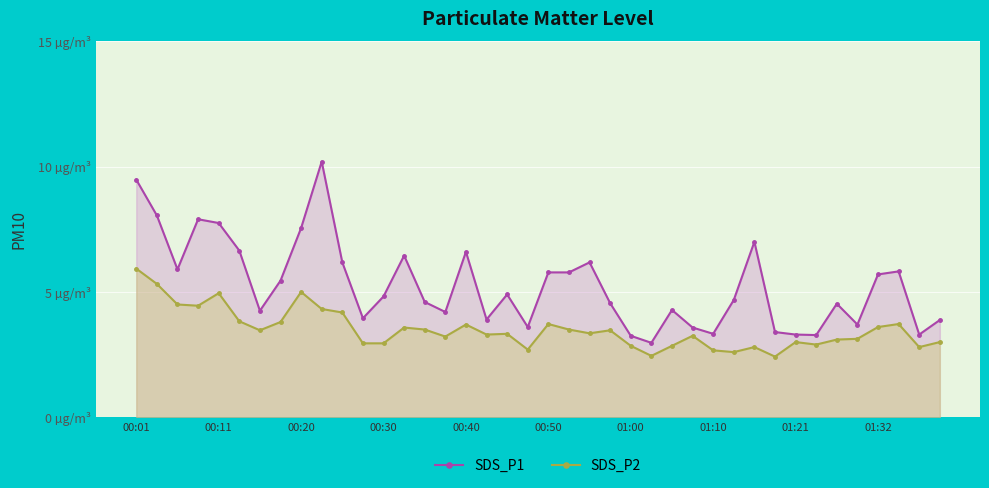

What is the sum of all SDS_P1 values?

210.7